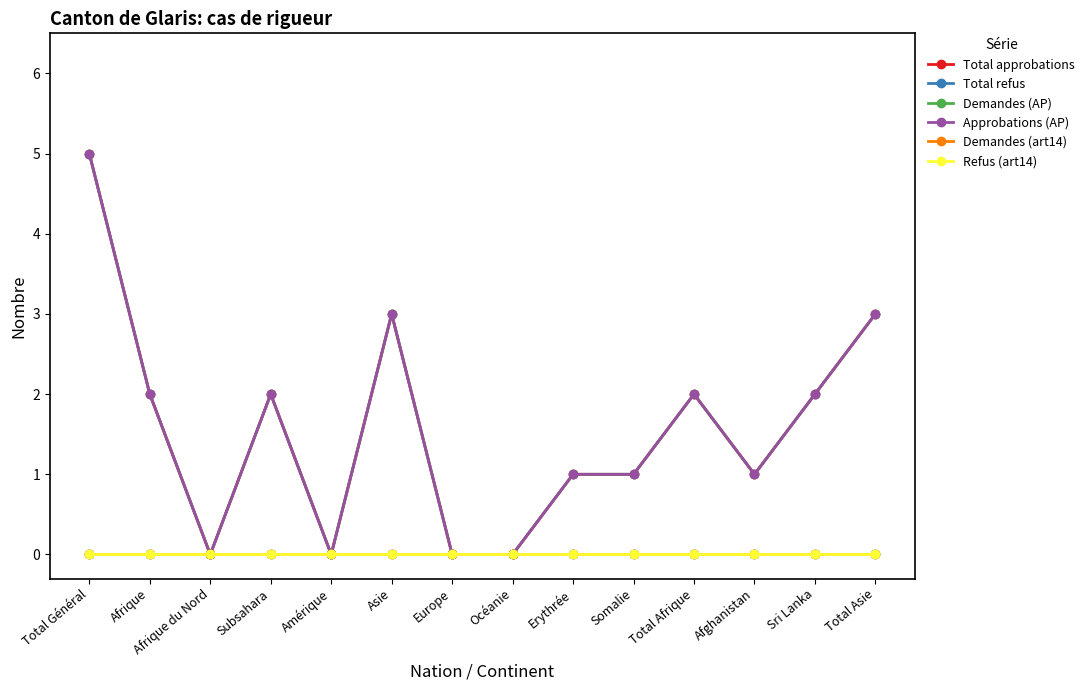

What is the label of the 7th point from the right?

Océanie